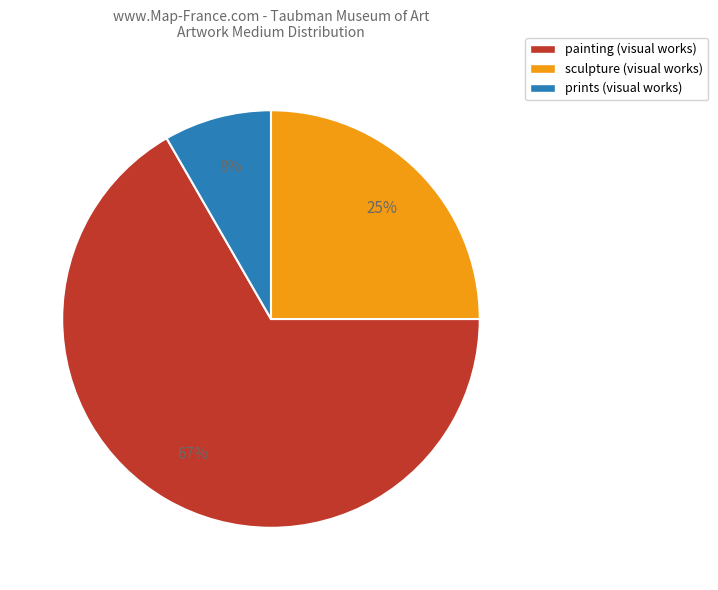

Does painting (visual works) account for over 50% of the chart?

Yes